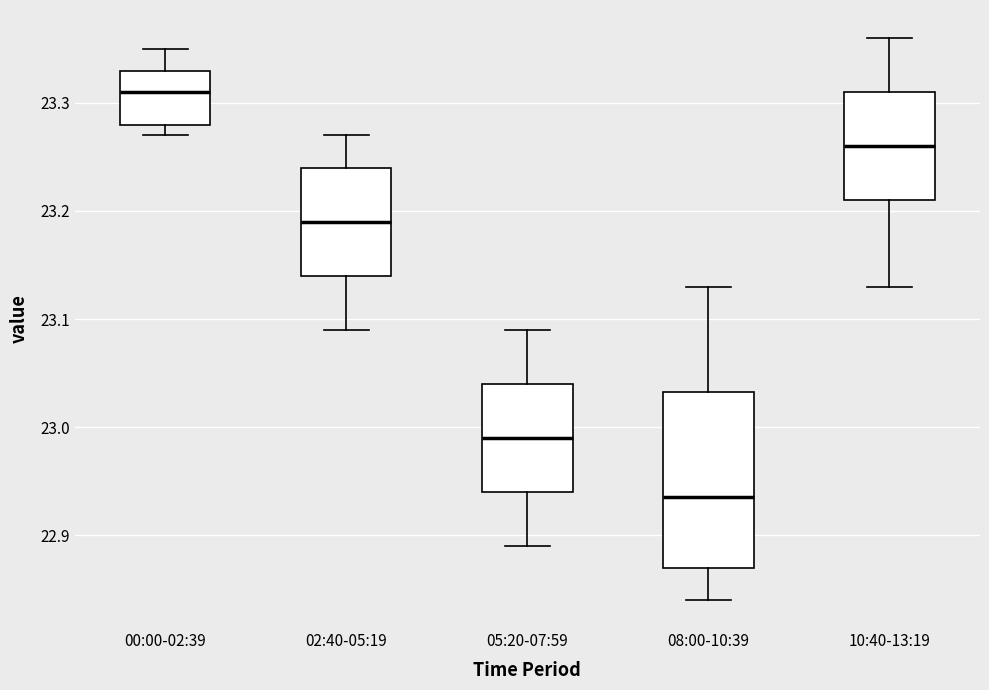

Which box has the highest median line?

00:00-02:39